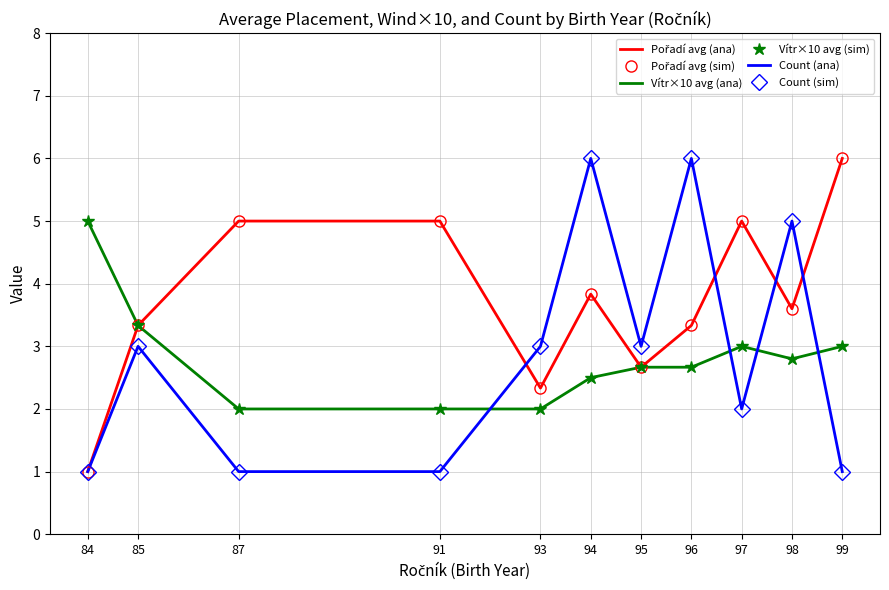

Between 84 and 99, which series saw the biggest shift?

Pořadí avg (ana)